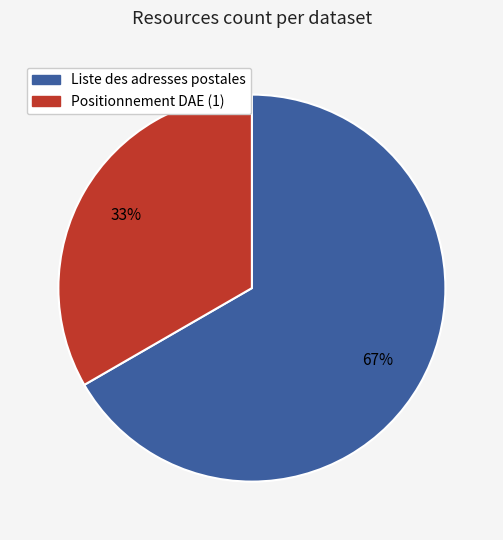

Does any single category account for the majority?

Yes